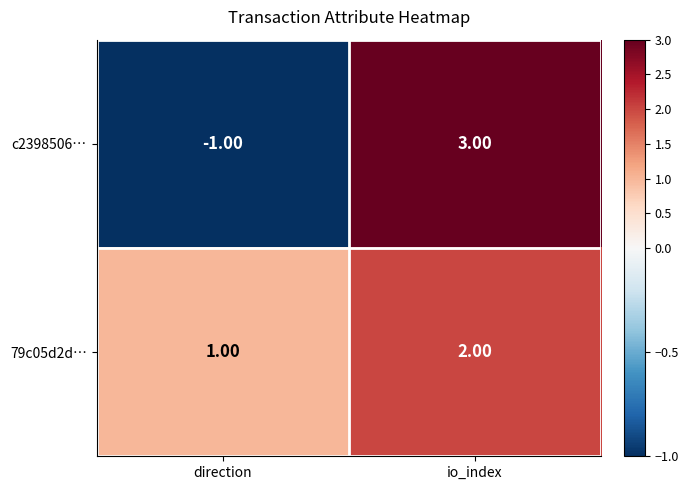

How many series are shown in this chart?

2